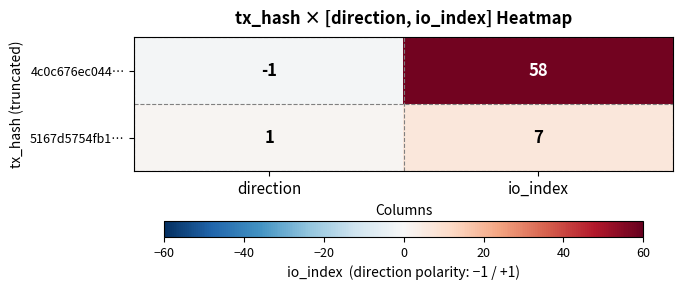

Reading left to right, what are all the values shown in this chart?

4c0c676ec044…: -1	58
5167d5754fb1…: 1	7